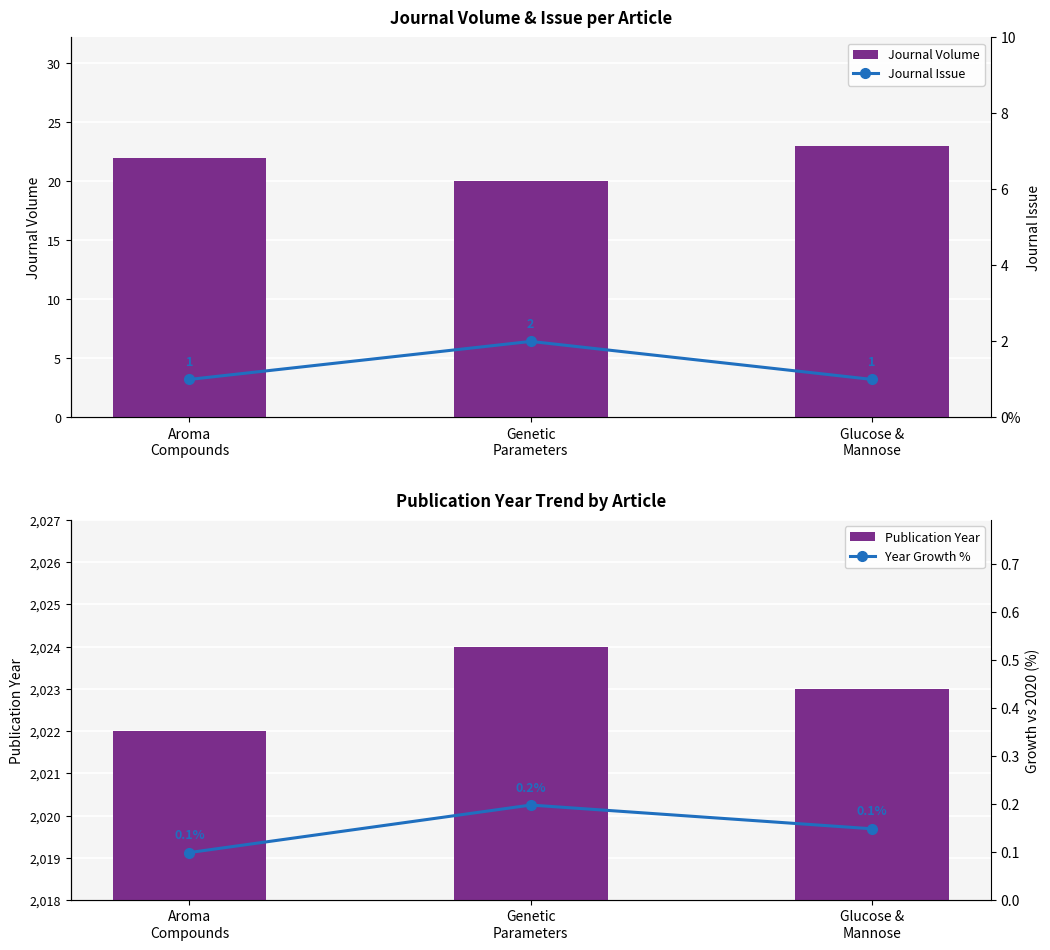

How many distinct data groups are displayed?

4